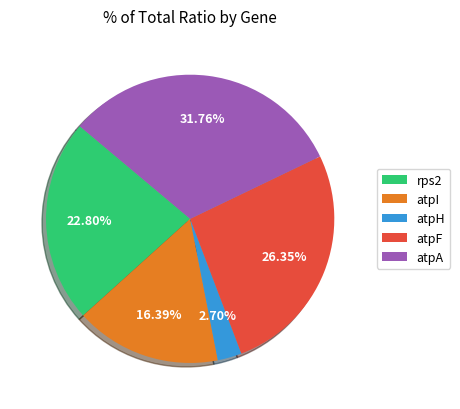

What percentage is the atpF slice, to the nearest percent?

26%